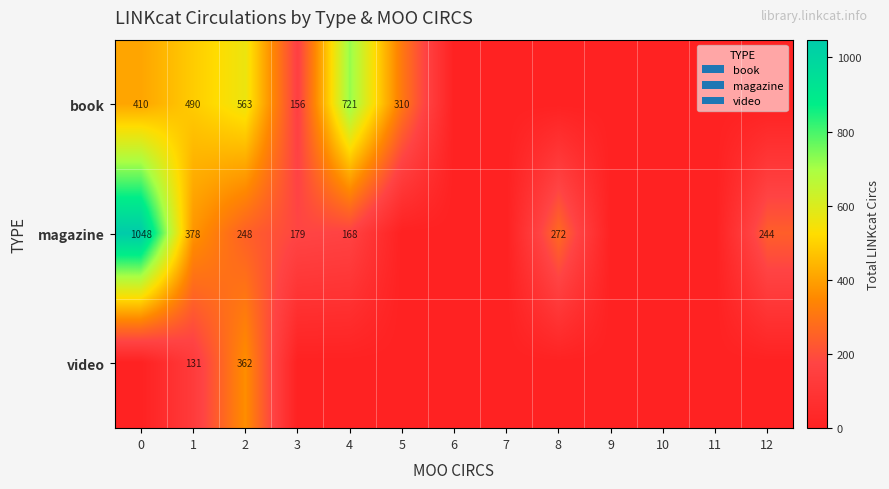

The book series shows 291 at 2. True or false?

False